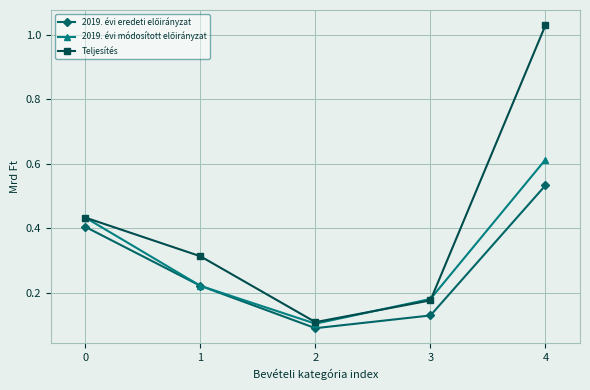

List the labels in order of Teljesítés value, smallest first.

2, 3, 1, 0, 4